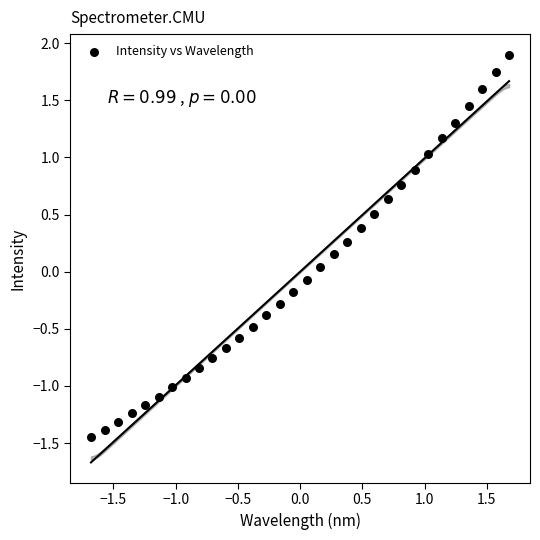

What is the range of X values (max minus min)?

3.4